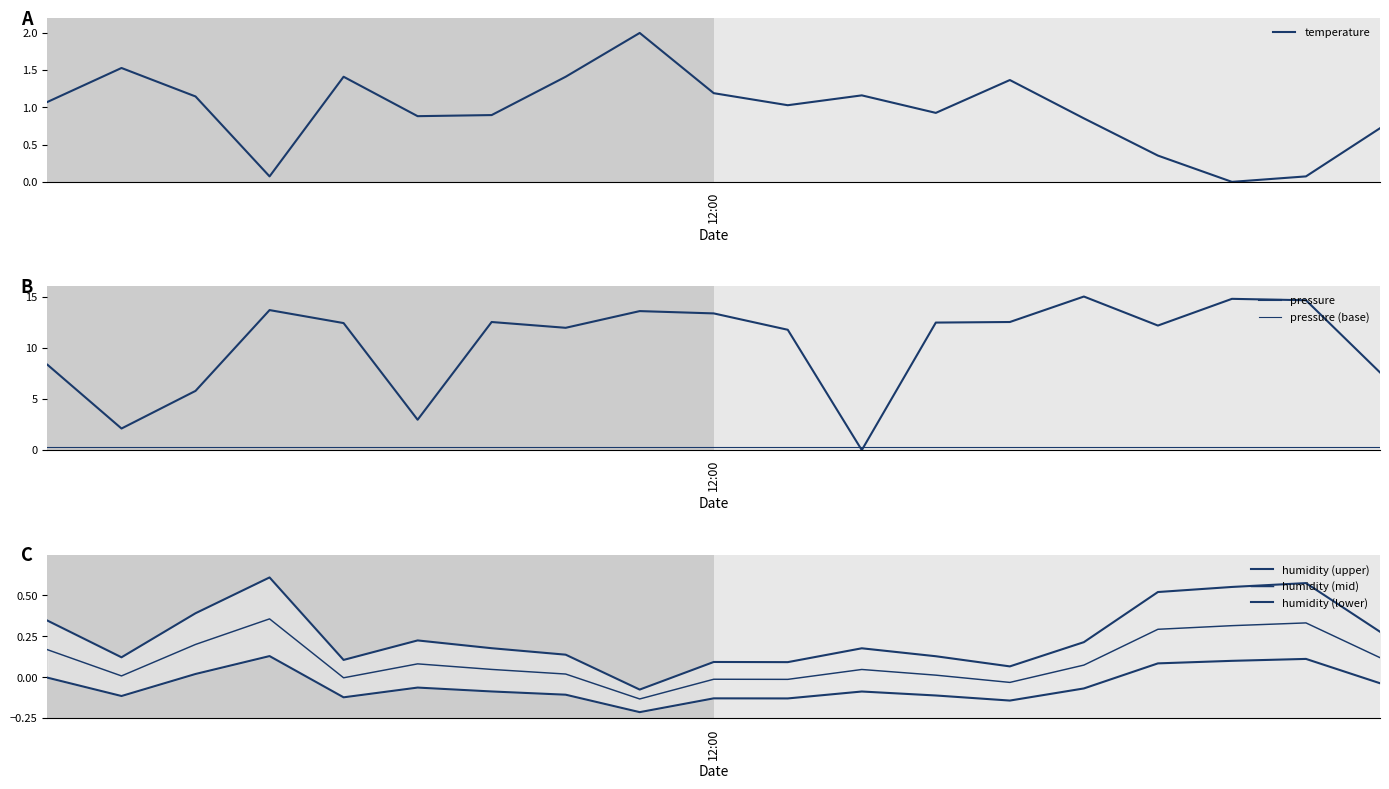

Read the pressure value at 1.

2.1